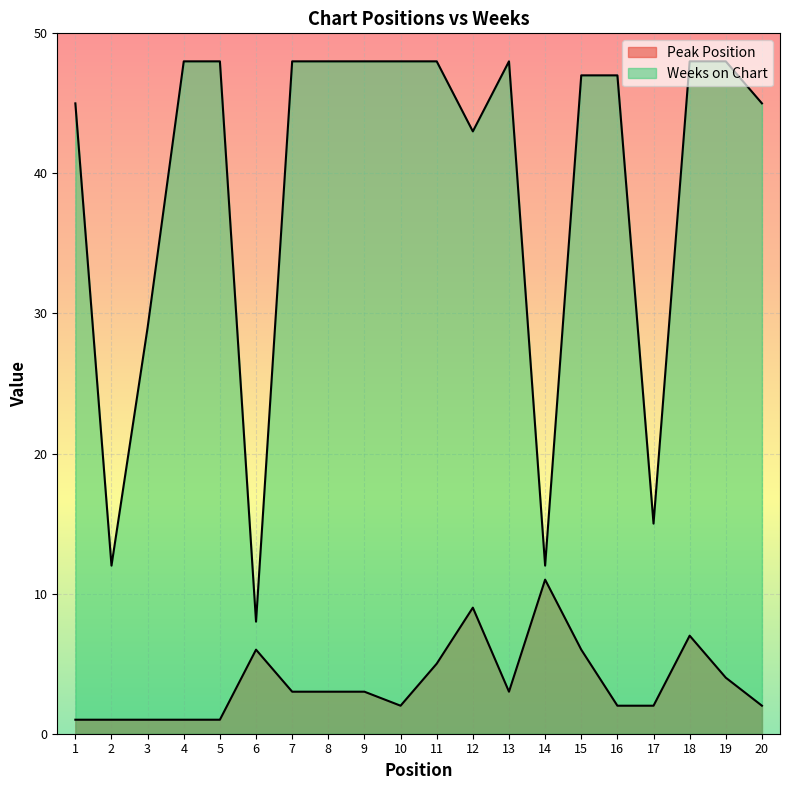

Rank the series by their average value, from highest to lowest.

Weeks on Chart, Peak Position